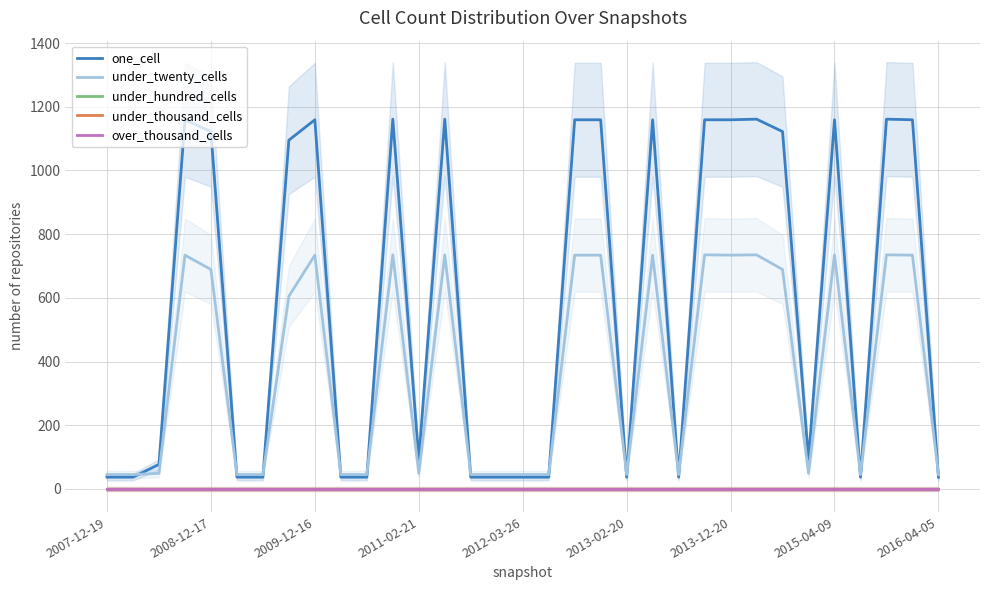

At how many categories does at least one series exceed 397?

16